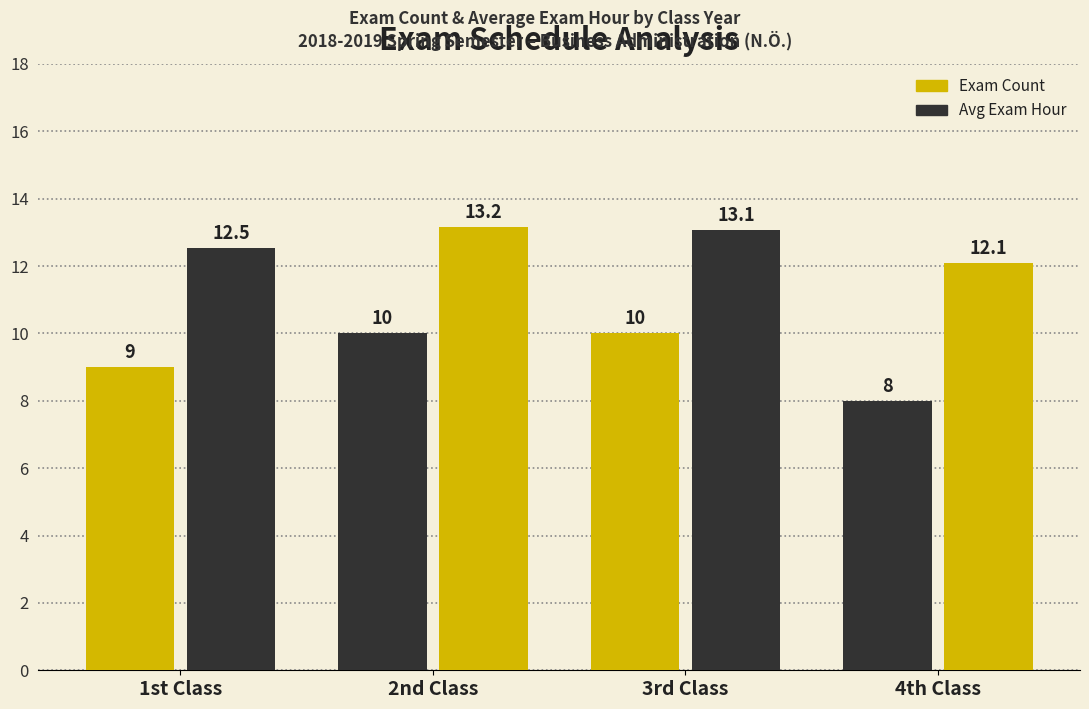

At how many categories does at least one series exceed 11?

4